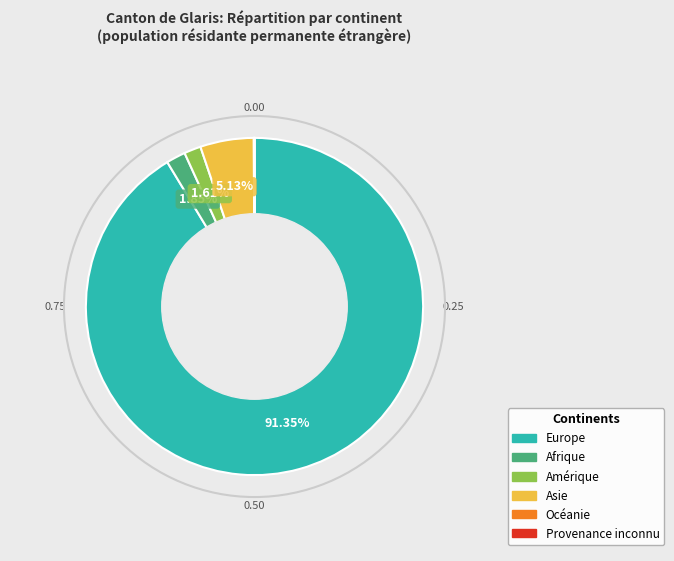

What is the largest slice in the pie chart?

Europe